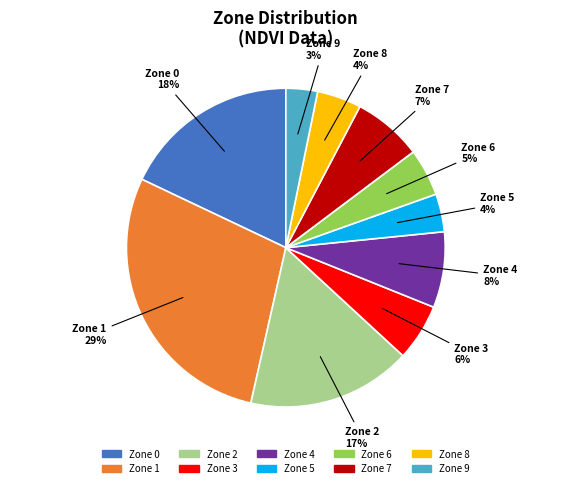

Which slice is the smallest?

Zone 9